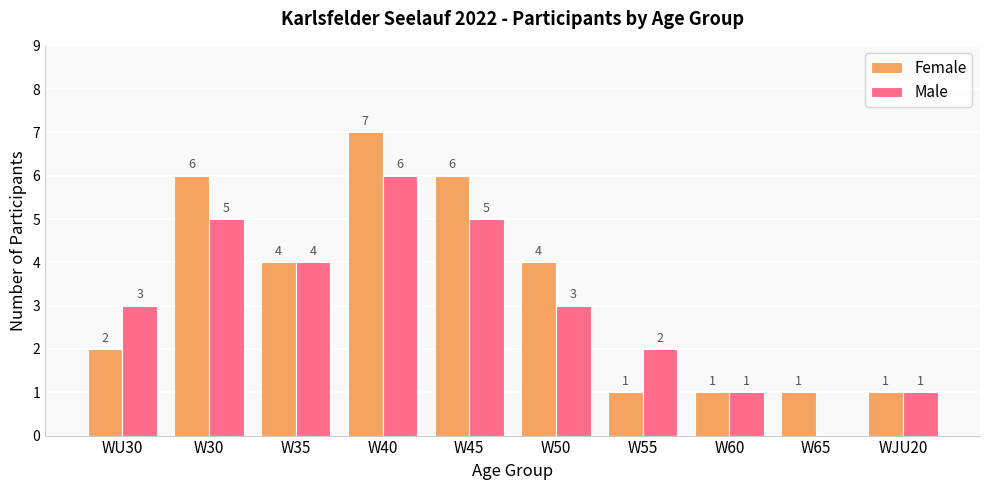

How many distinct data groups are displayed?

2